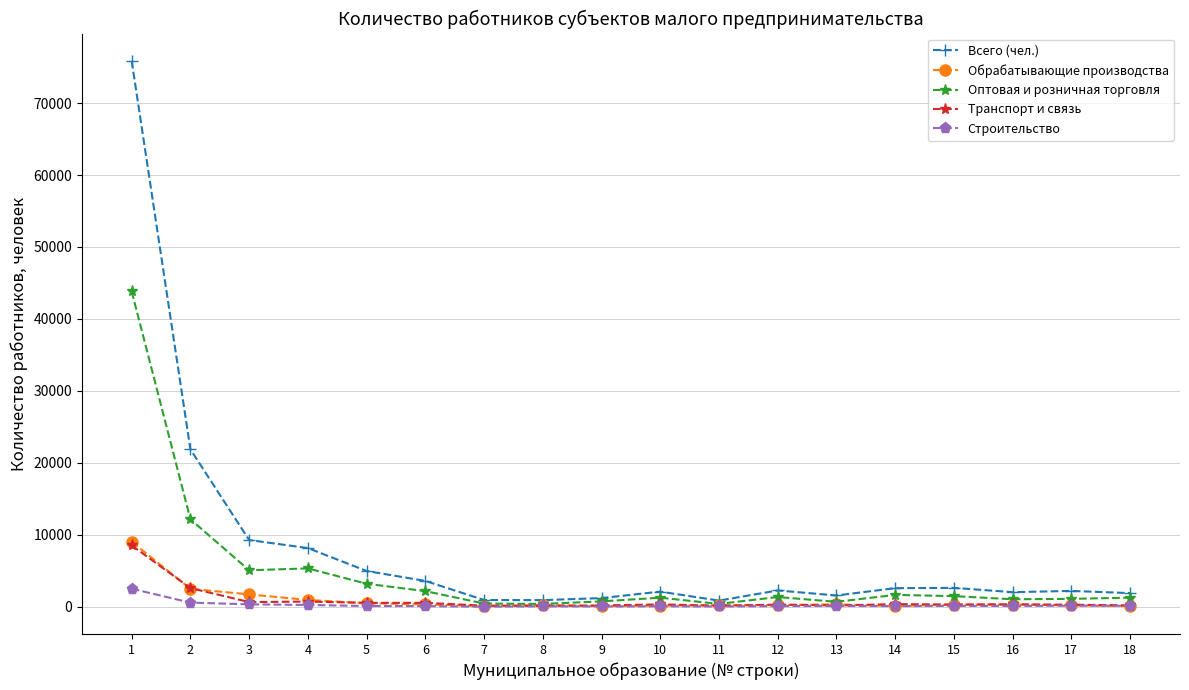

At how many categories does at least one series exceed 24778?

1